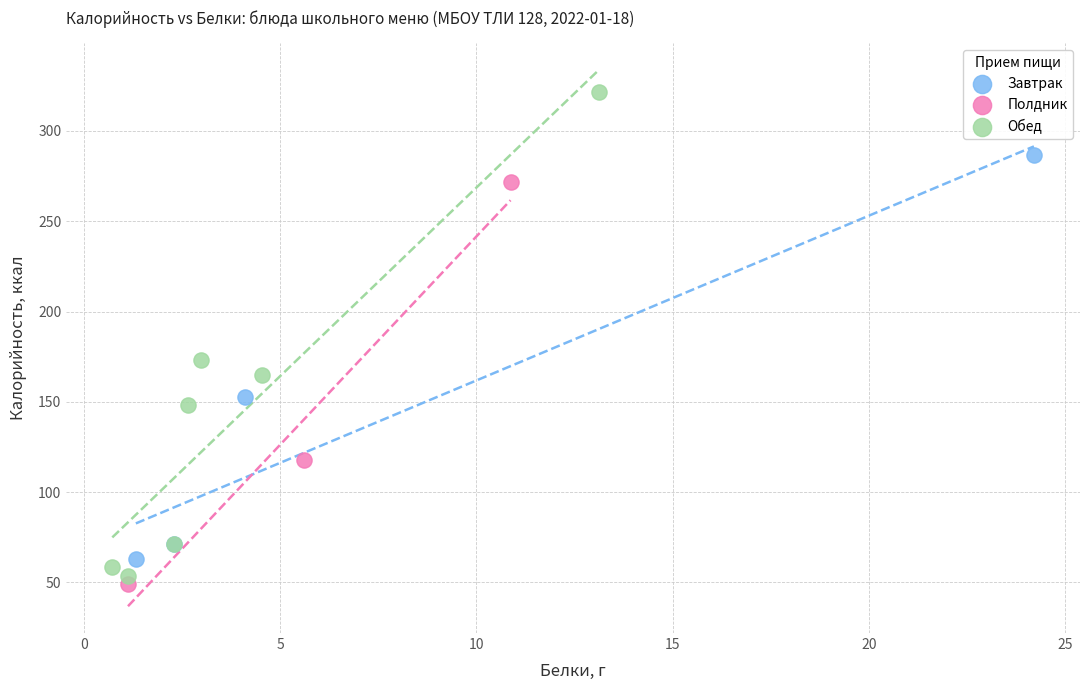

Which series has the largest Y range (max minus min)?

Обед